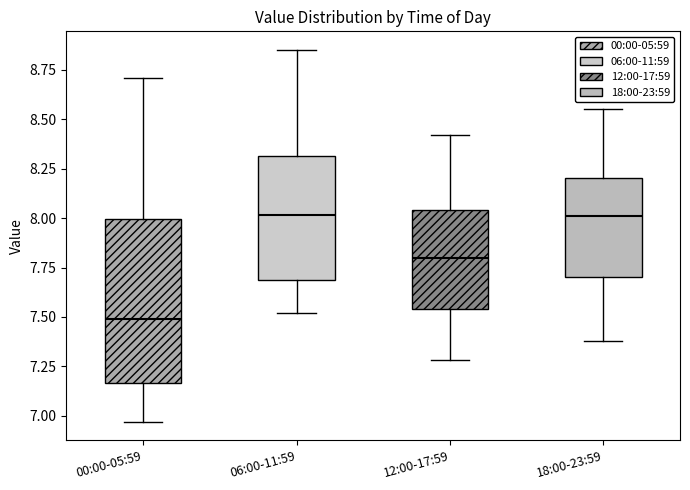

Reading left to right, read every box against the y-axis: the position of its median line, the range the box covers, and the ends of its whiskers. The values are not printed on the chart, so give them approximately, as read against the axis.

00:00-05:59: median 7.50, box 7.15 to 8.00, whiskers 6.95 to 8.70
06:00-11:59: median 8.00, box 7.70 to 8.30, whiskers 7.50 to 8.85
12:00-17:59: median 7.80, box 7.55 to 8.05, whiskers 7.30 to 8.40
18:00-23:59: median 8.00, box 7.70 to 8.20, whiskers 7.40 to 8.55